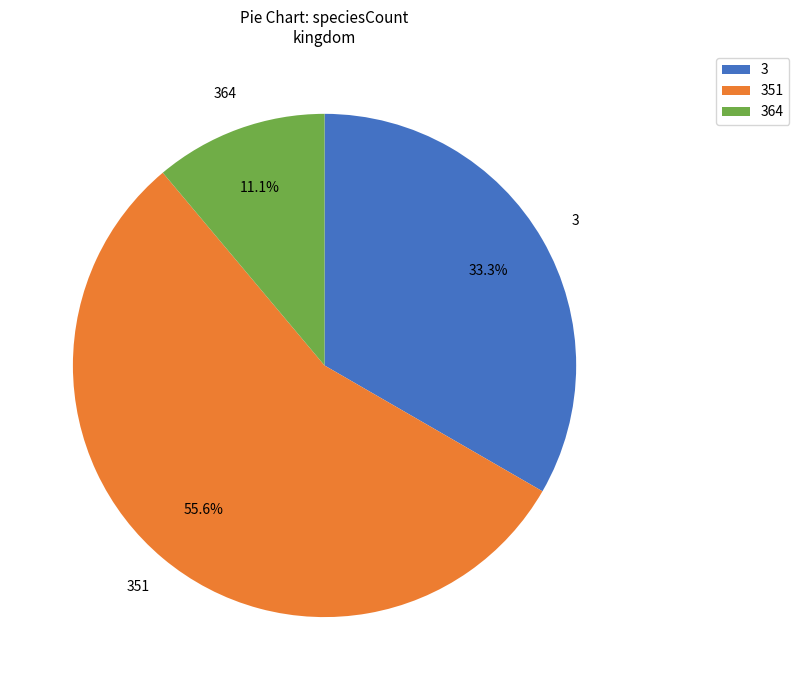

What portion of the pie excludes 3?

66.7%